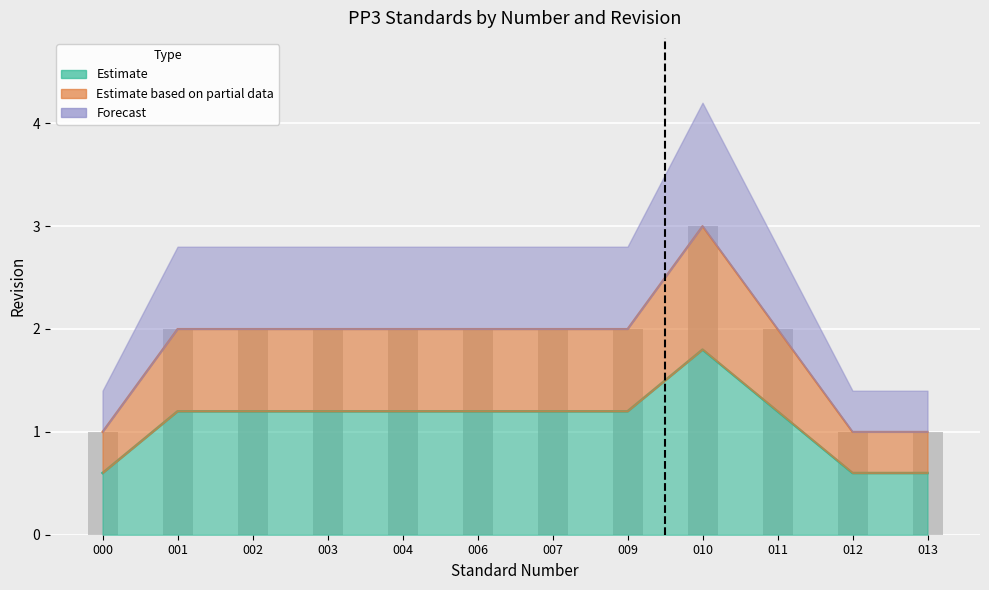

Does the chart contain stacked bars?

No